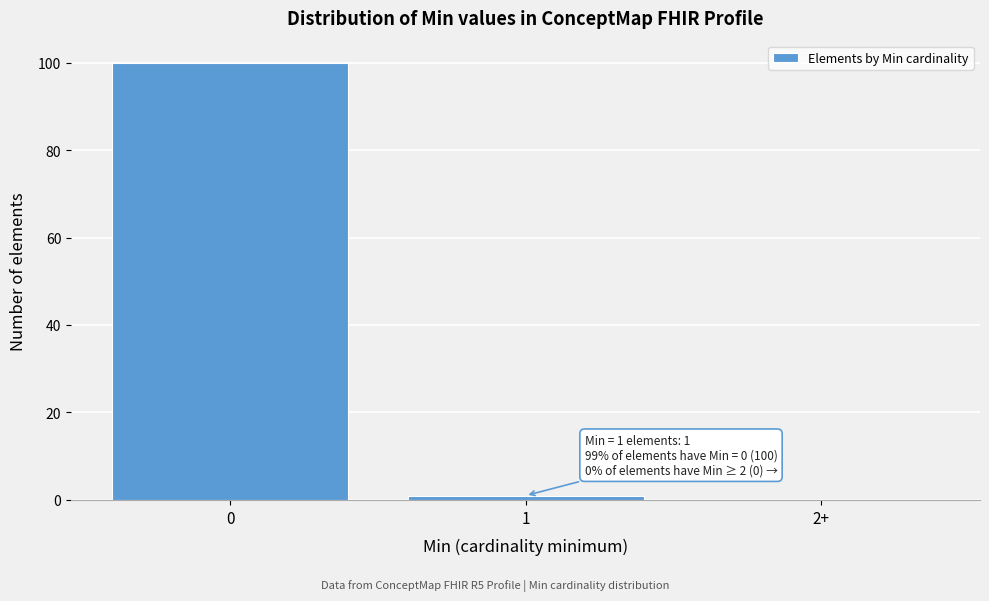

Reading left to right, extract all data points from this chart.

0=100	1=1	2+=0